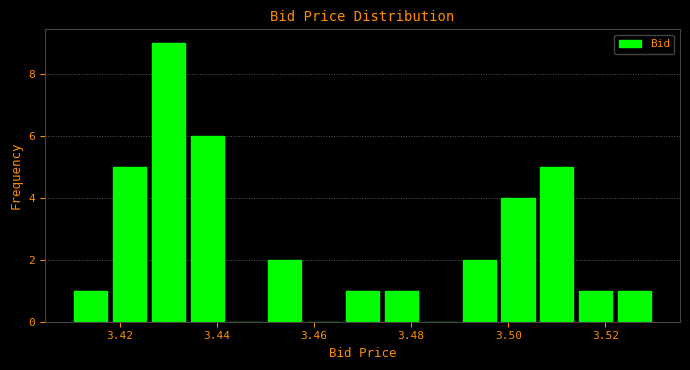

Reading left to right, transcribe this chart: for each bar, give the range it covers on the x-axis and its height. The values are not printed on the chart, so give them approximately, as read against the axis.

3.410 to 3.418: 1
3.418 to 3.426: 5
3.426 to 3.434: 9
3.434 to 3.442: 6
3.442 to 3.450: 0
3.450 to 3.458: 2
3.458 to 3.466: 0
3.466 to 3.474: 1
3.474 to 3.482: 1
3.482 to 3.490: 0
3.490 to 3.498: 2
3.498 to 3.506: 4
3.506 to 3.514: 5
3.514 to 3.522: 1
3.522 to 3.530: 1